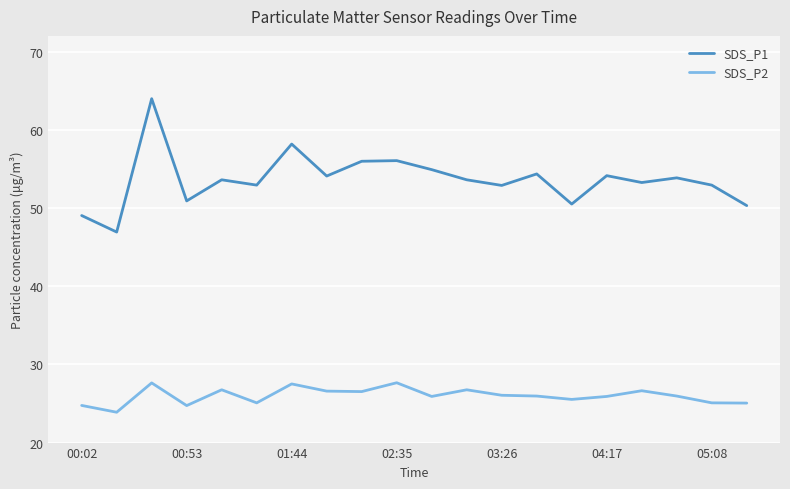

Rank the series by their maximum value, from lowest to highest.

SDS_P2, SDS_P1